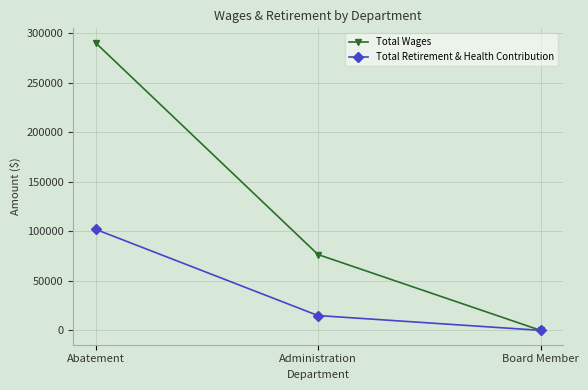

The value of Total Wages at Administration is 76546. True or false?

True